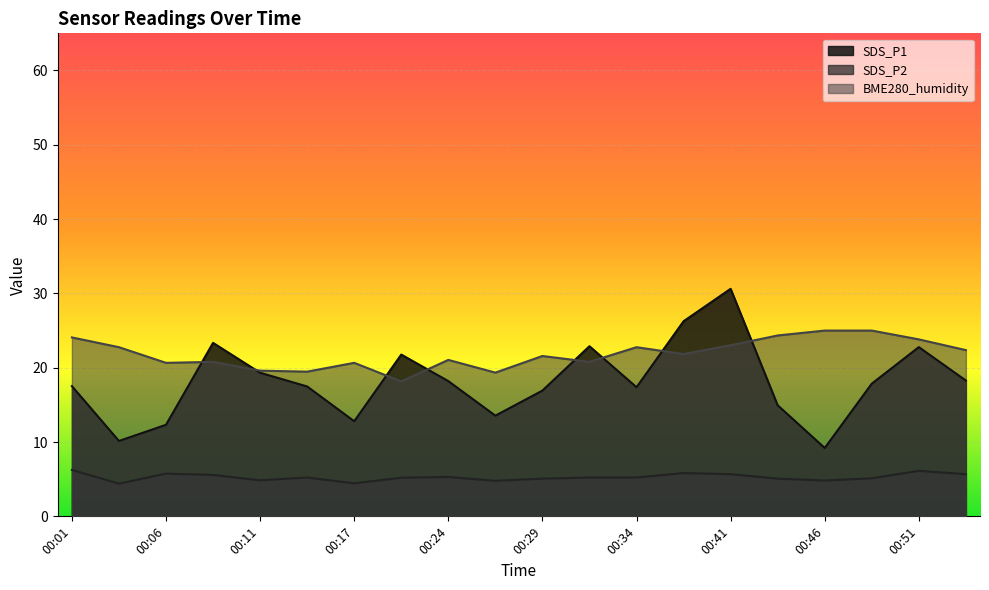

What is the value of the SDS_P2 point at the 15th from the left?

5.7